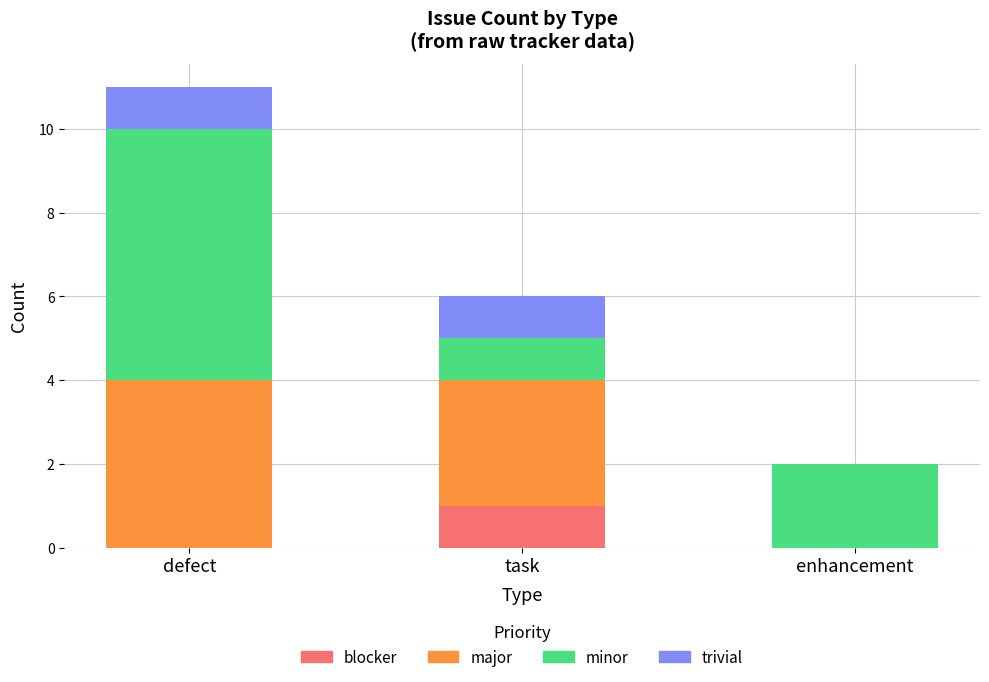

The value of blocker at task is 1. True or false?

True